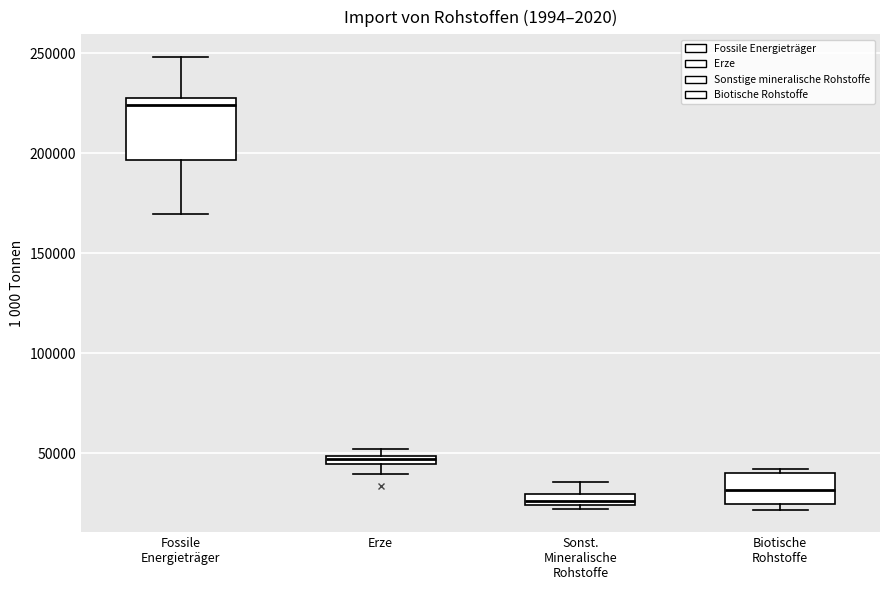

Where is the lower edge of the box for Sonst. Mineralische Rohstoffe on the y-axis? The values are not printed on the chart, so give them approximately, as read against the axis.

25000